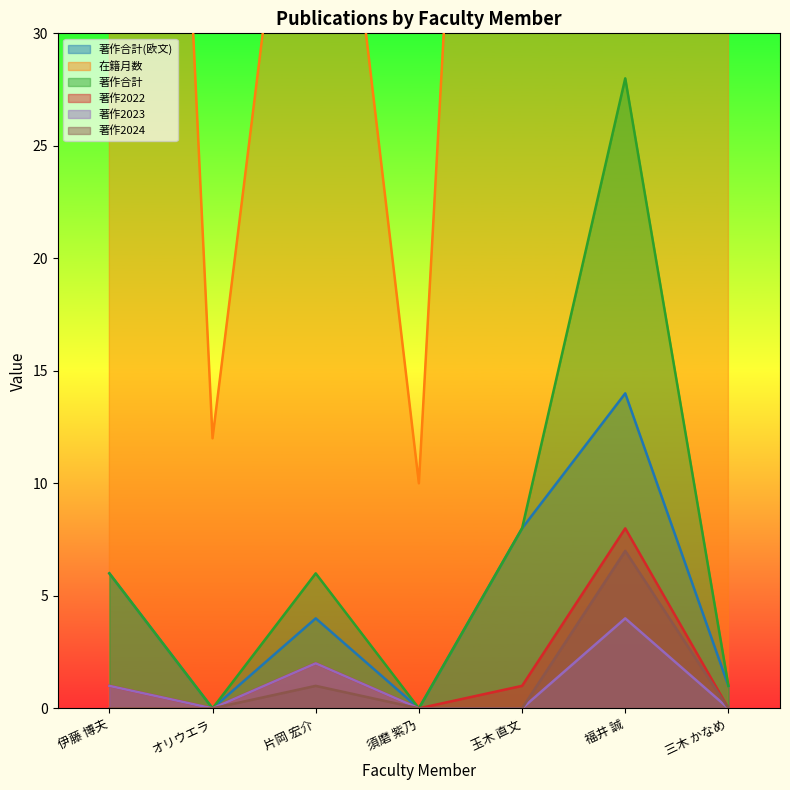

Reading left to right, list all the values displayed in this chart.

著作合計(欧文): 伊藤 博夫=6	オリウエラ=0	片岡 宏介=4	須磨 紫乃=0	玉木 直文=8	福井 誠=14	三木 かなめ=1
在籍月数: 伊藤 博夫=108	オリウエラ=12	片岡 宏介=49	須磨 紫乃=10	玉木 直文=93	福井 誠=108	三木 かなめ=108
著作合計: 伊藤 博夫=6	オリウエラ=0	片岡 宏介=6	須磨 紫乃=0	玉木 直文=8	福井 誠=28	三木 かなめ=1
著作2022: 伊藤 博夫=1	オリウエラ=0	片岡 宏介=2	須磨 紫乃=0	玉木 直文=1	福井 誠=8	三木 かなめ=0
著作2023: 伊藤 博夫=1	オリウエラ=0	片岡 宏介=2	須磨 紫乃=0	玉木 直文=0	福井 誠=4	三木 かなめ=0
著作2024: 伊藤 博夫=0	オリウエラ=0	片岡 宏介=1	須磨 紫乃=0	玉木 直文=0	福井 誠=7	三木 かなめ=0